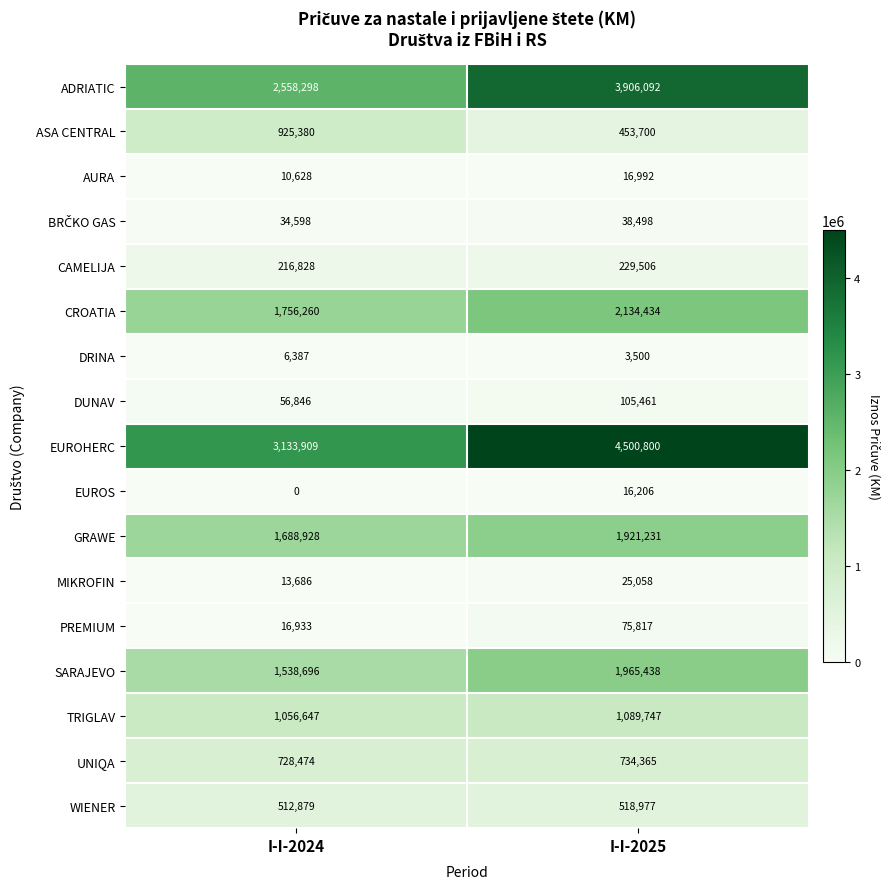

Where is EUROHERC nearest to the value 3817354?

I-I-2024